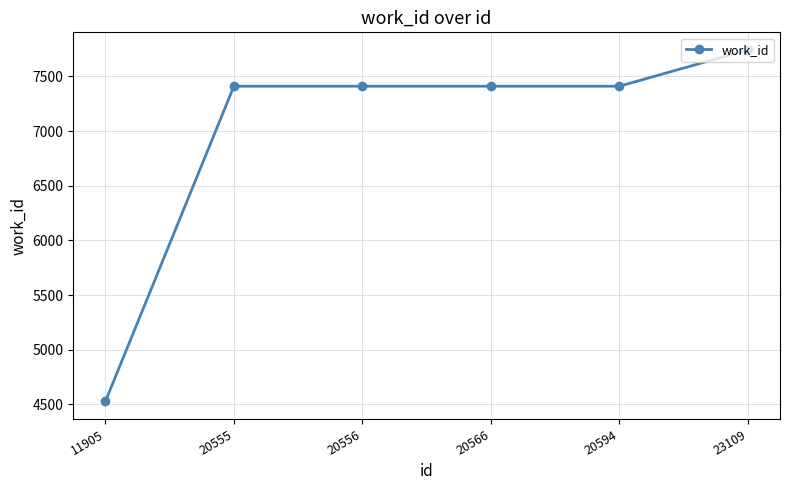

What is the smallest value displayed?

4528